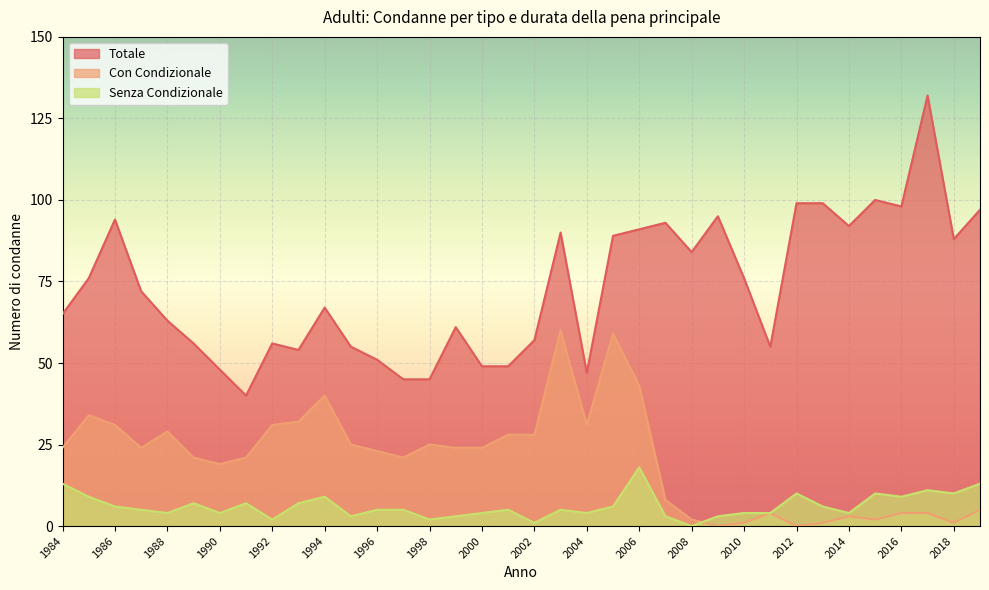

True or false: Senza Condizionale and Con Condizionale cross at least once.

True